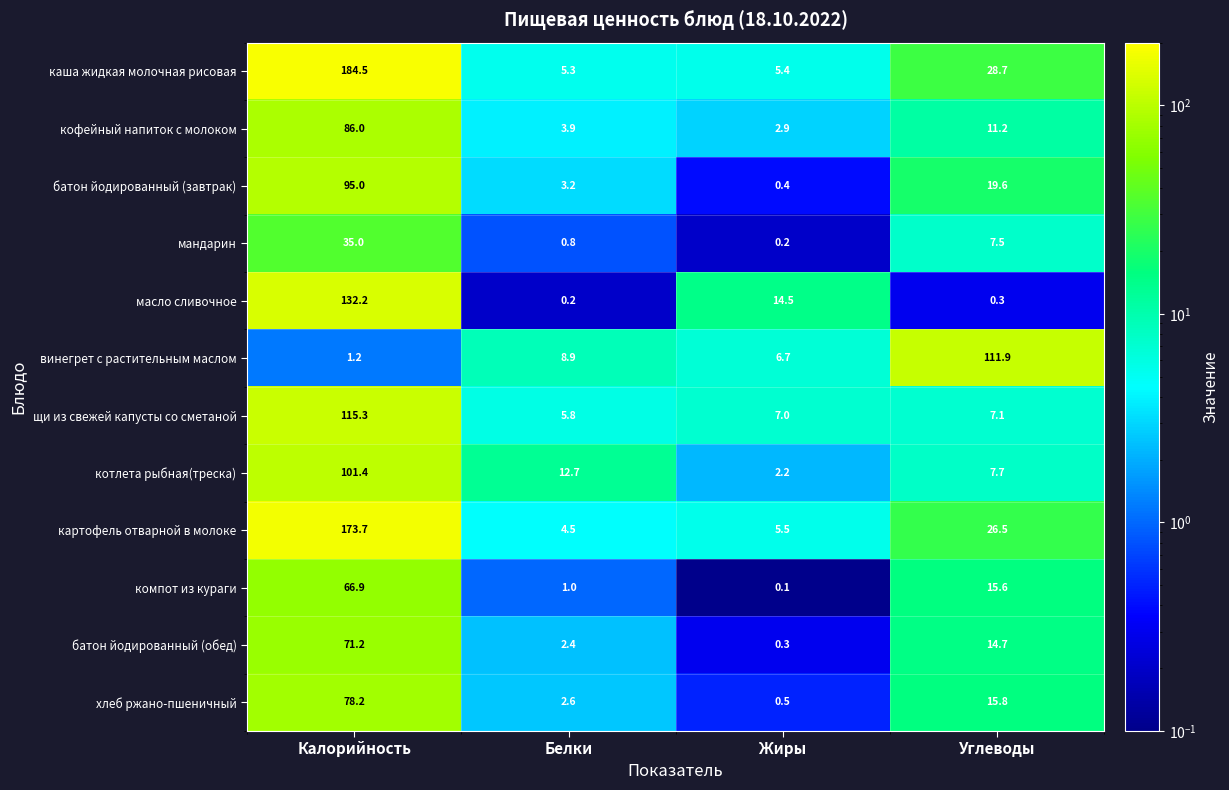

Where is хлеб ржано-пшеничный nearest to the value 39?

Углеводы